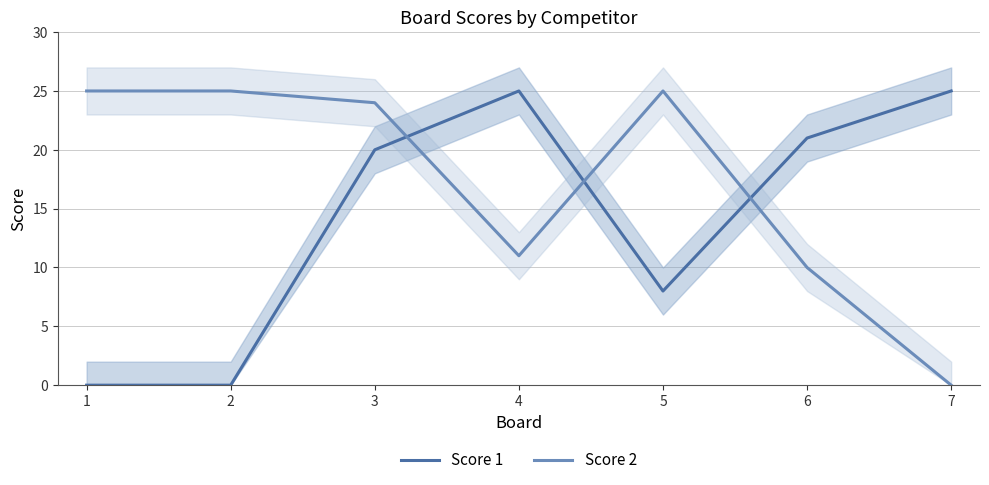

List the labels in order of Score 2 value, smallest first.

7, 6, 4, 3, 1, 2, 5